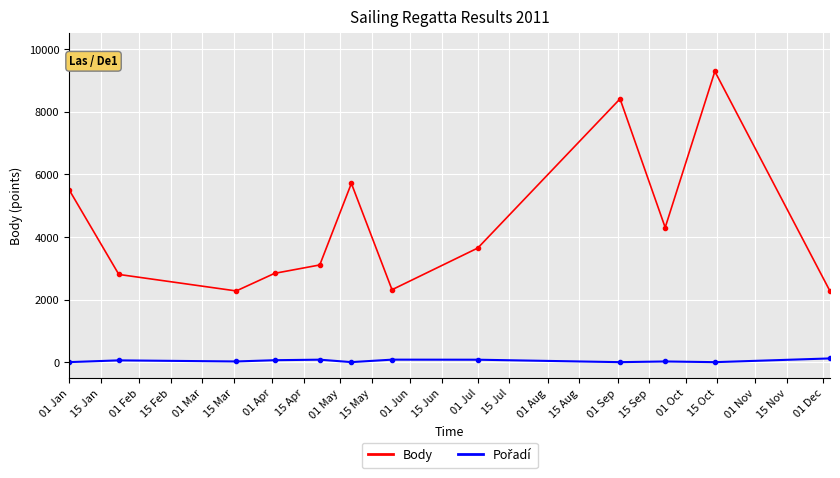

At how many categories does at least one series exceed 1985?

12